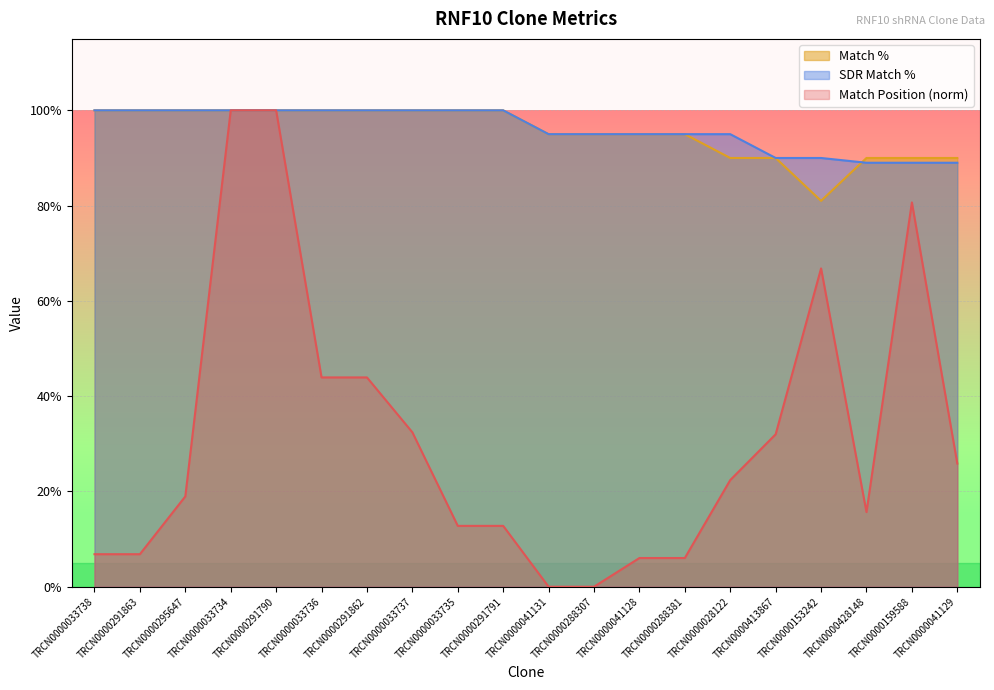

Rank the series by their maximum value, from highest to lowest.

Match Position, Match %, SDR Match %